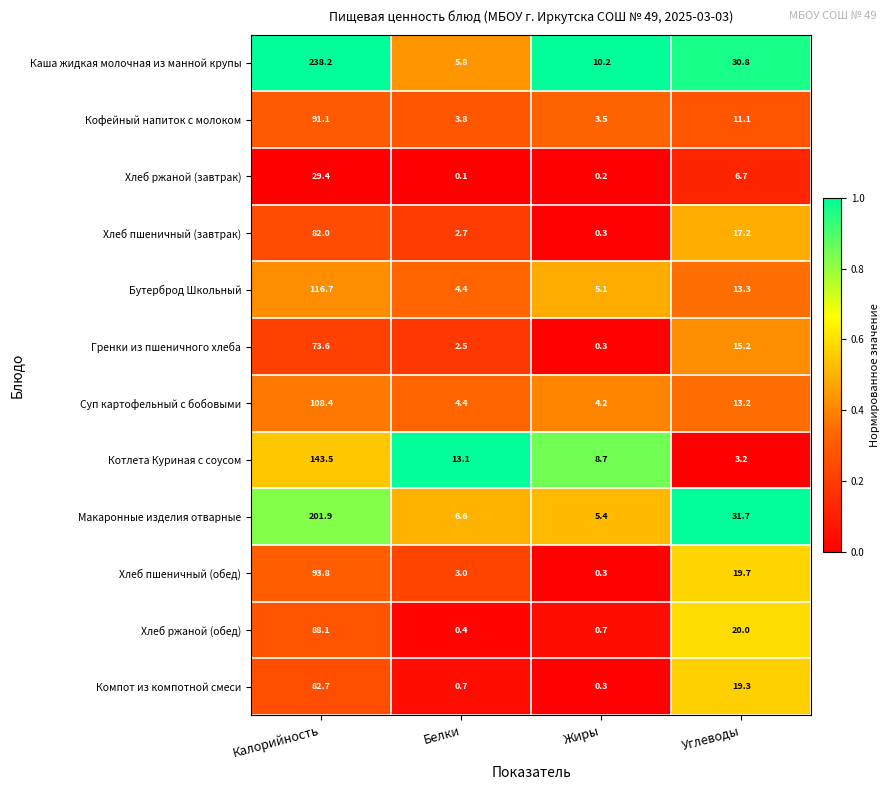

At Калорийность, list the series in order from largest to smallest.

Каша жидкая молочная из манной крупы, Макаронные изделия отварные, Котлета Куриная с соусом, Бутерброд Школьный, Суп картофельный с бобовыми, Хлеб пшеничный (обед), Кофейный напиток с молоком, Хлеб ржаной (обед), Компот из компотной смеси, Хлеб пшеничный (завтрак), Гренки из пшеничного хлеба, Хлеб ржаной (завтрак)